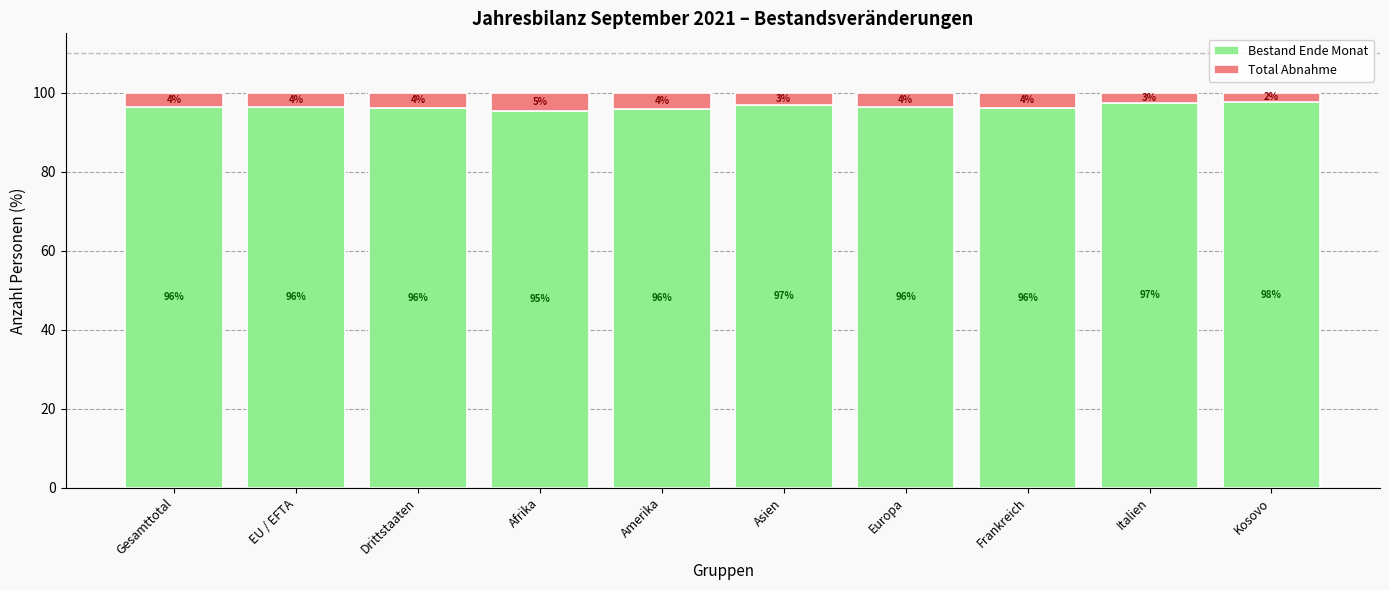

True or false: Bestand Ende Monat has a value of 24.8 at Italien.

False